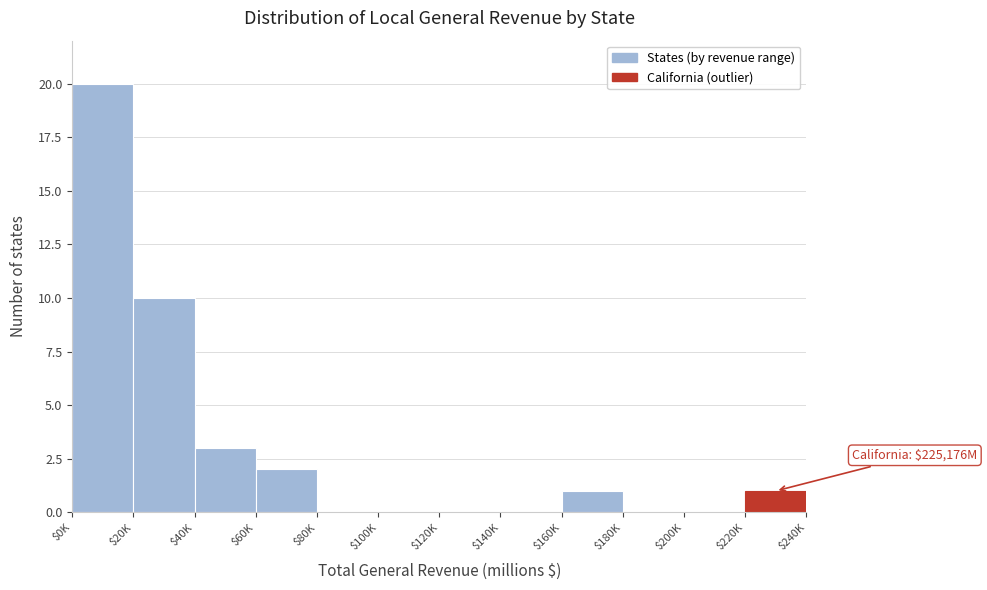

Is it true that the value at $140K is -13?

False